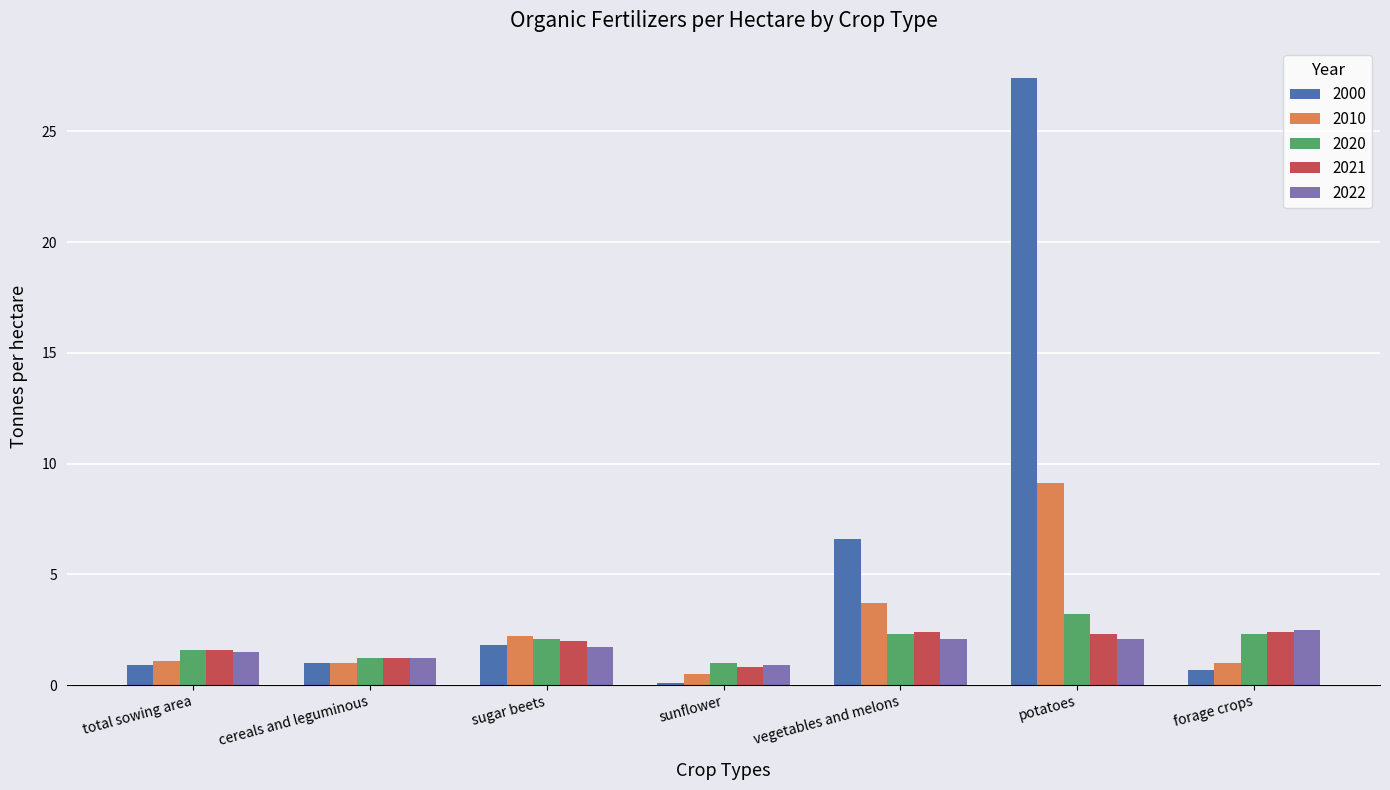

At which category is the sum across all series the highest?

potatoes